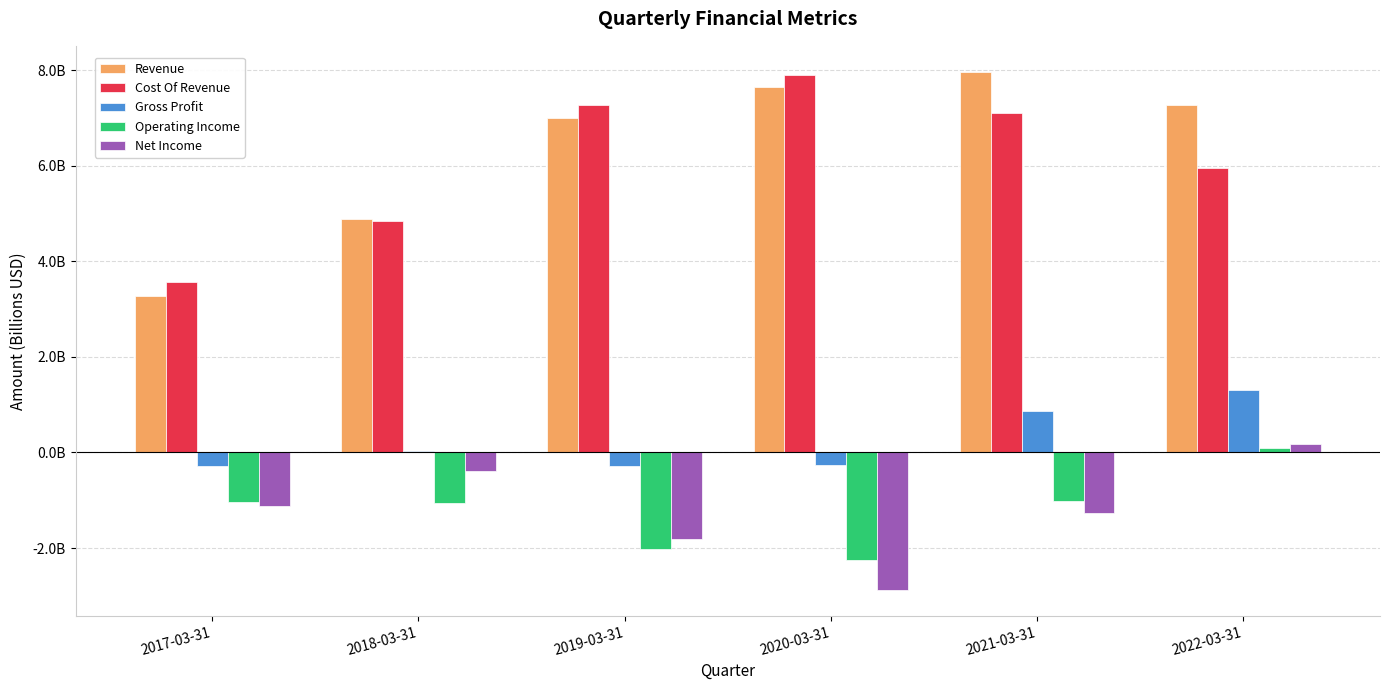

What is the value of the Cost Of Revenue bar at the 2nd from the left?

4.8